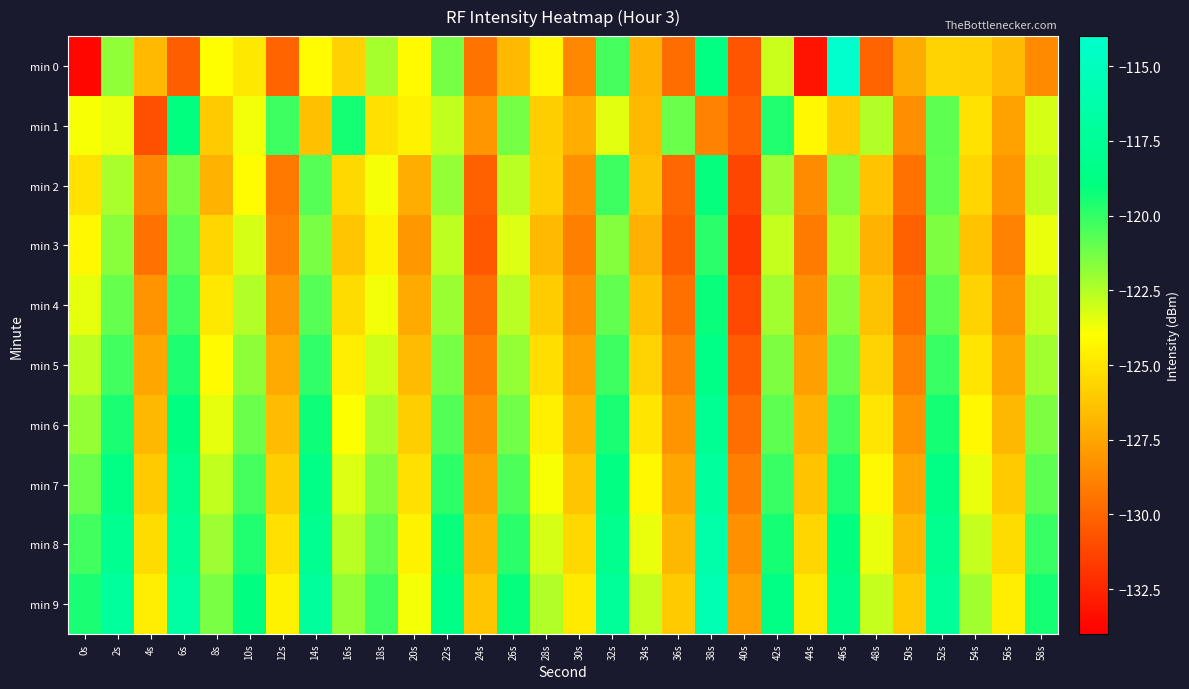

What is the spread (max minus min) of values at 50s?

4.1